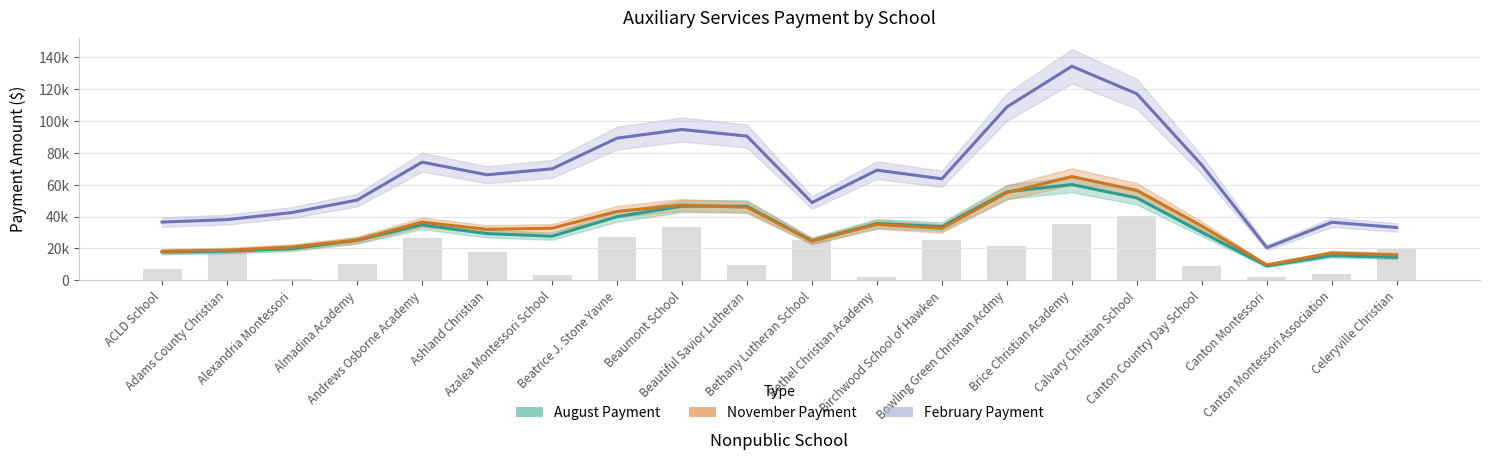

Is the value of November Payment at Bethel Christian Academy greater than the value of February Payment at Canton Montessori Association?

No